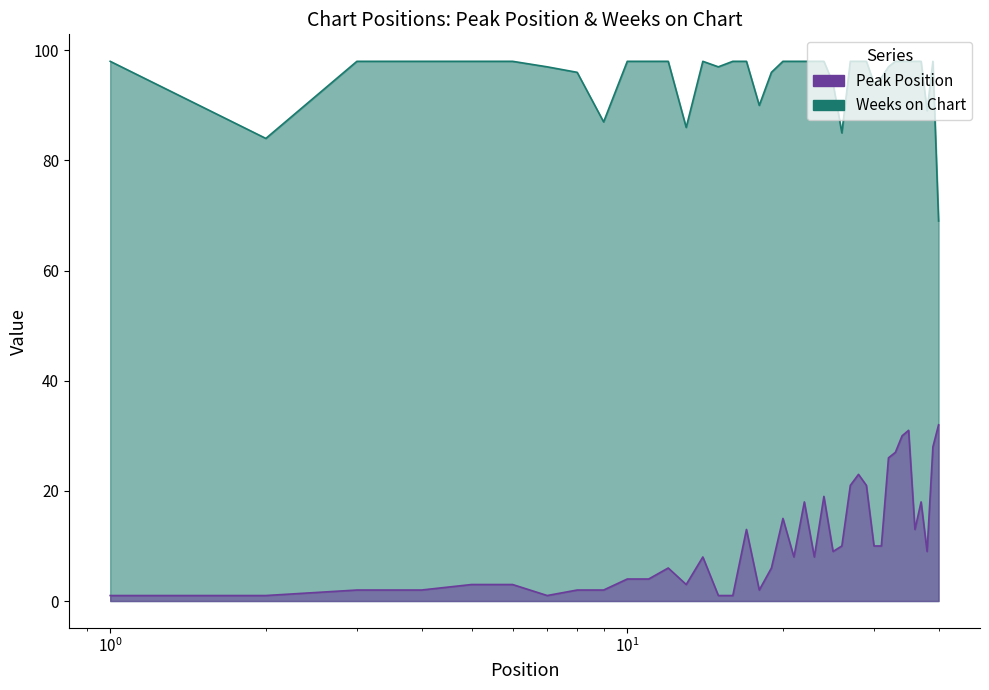

What is the maximum value for Peak Position?

32